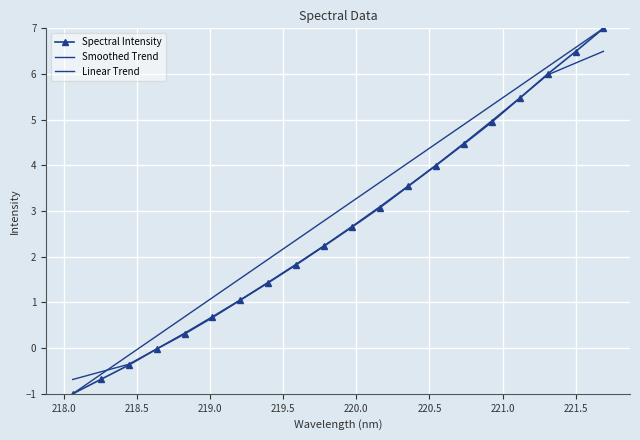

What is the minimum value for Linear Trend?

-1.0